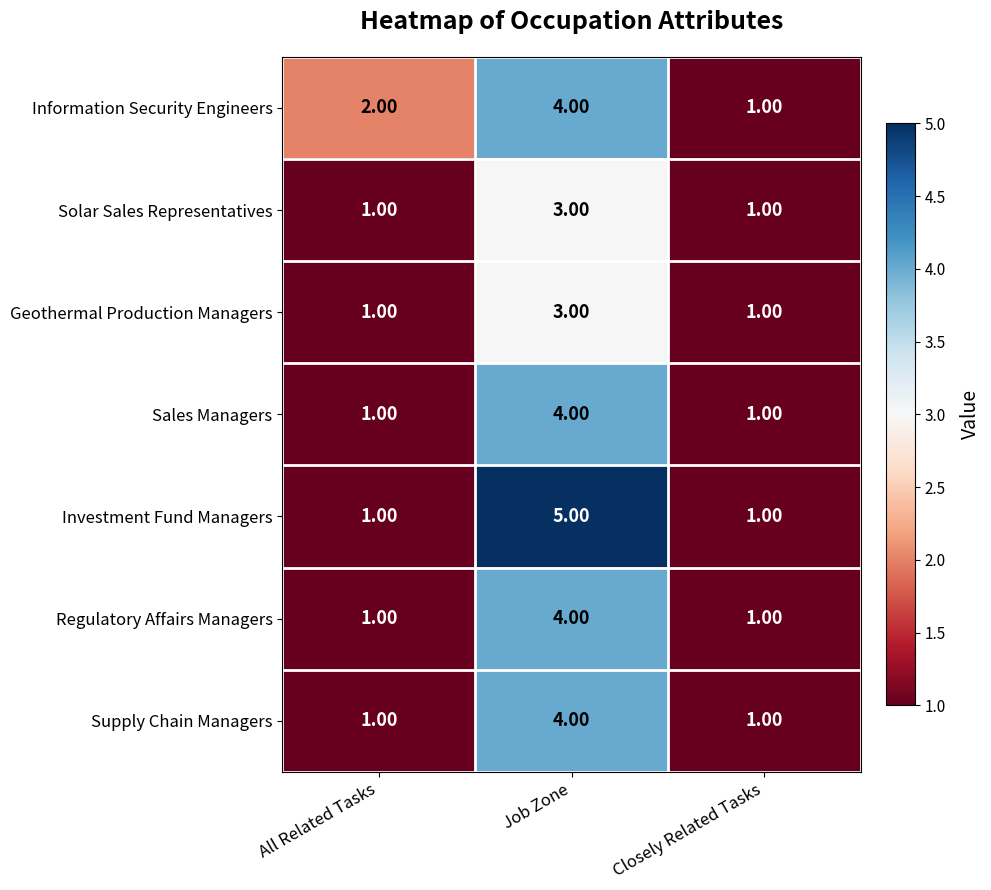

What is the sum of all Investment Fund Managers values?

7